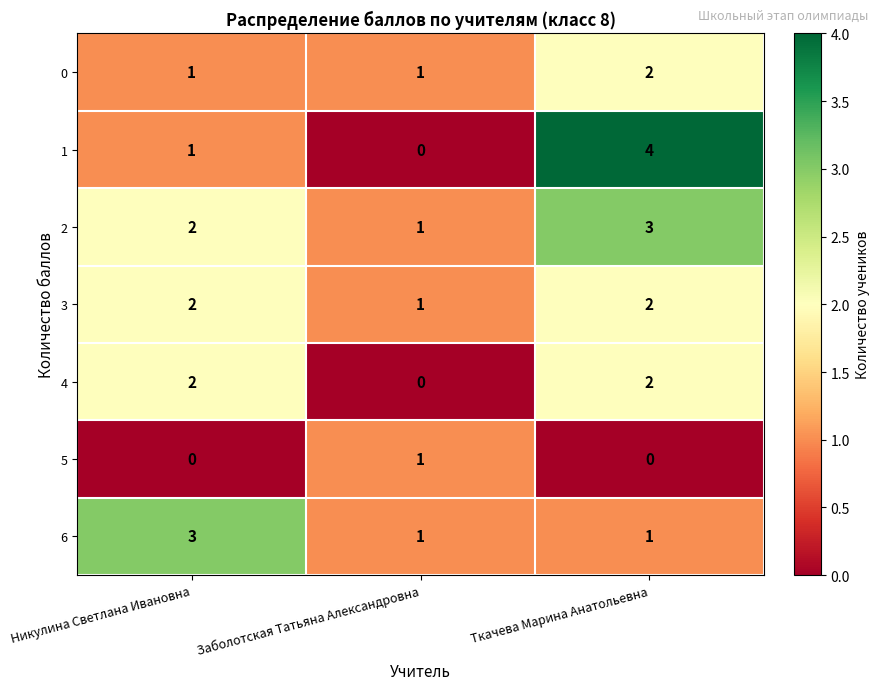

What is the sum of all 4 values?

4